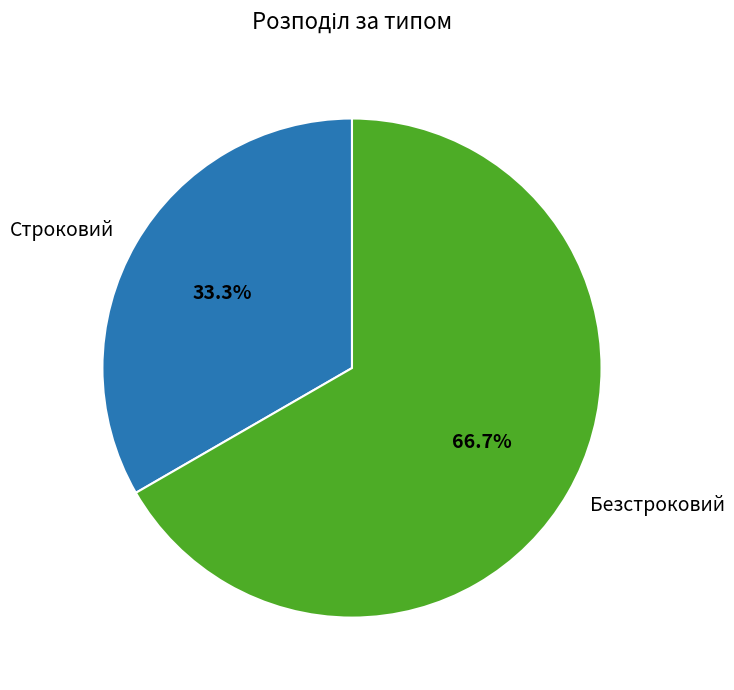

Which slice is the smallest?

Строковий